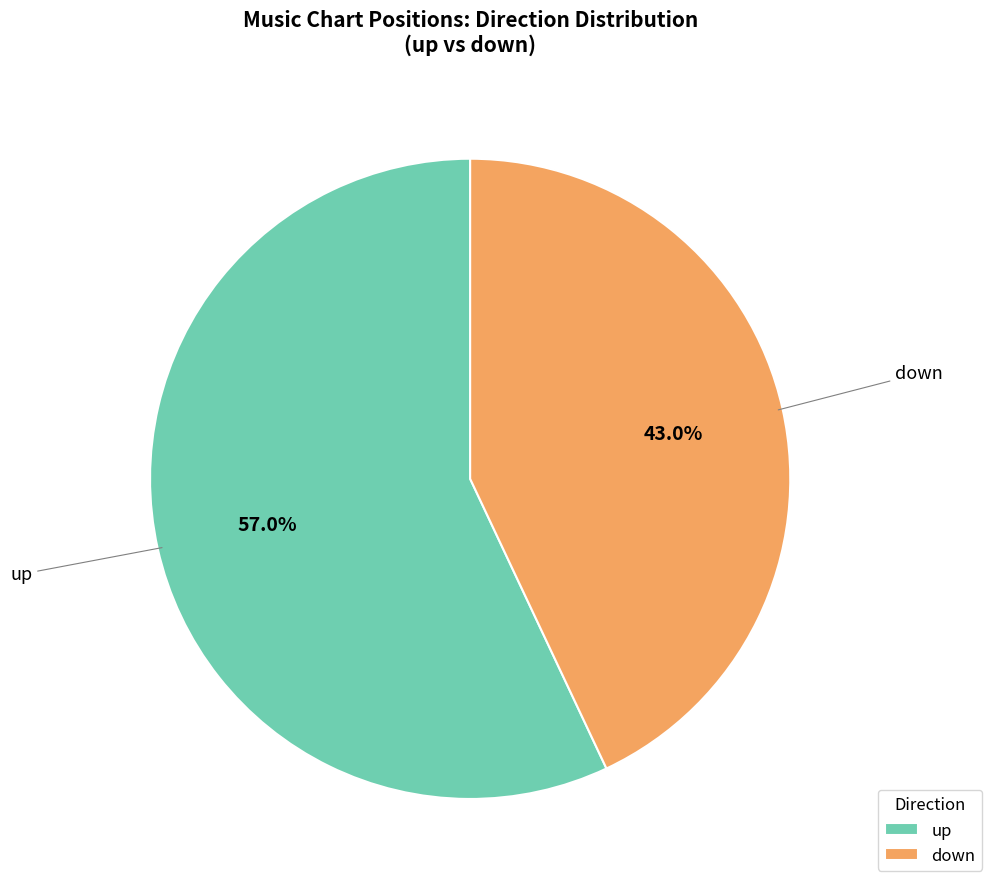

How many slices are in this pie chart?

2